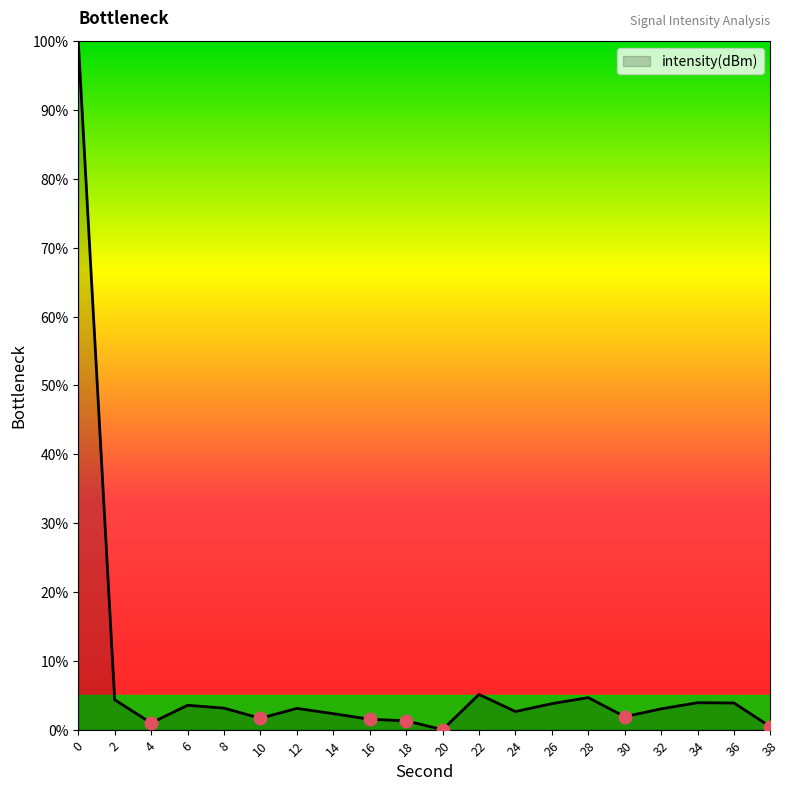

The chart shows a value of 3.1 at 8. True or false?

True